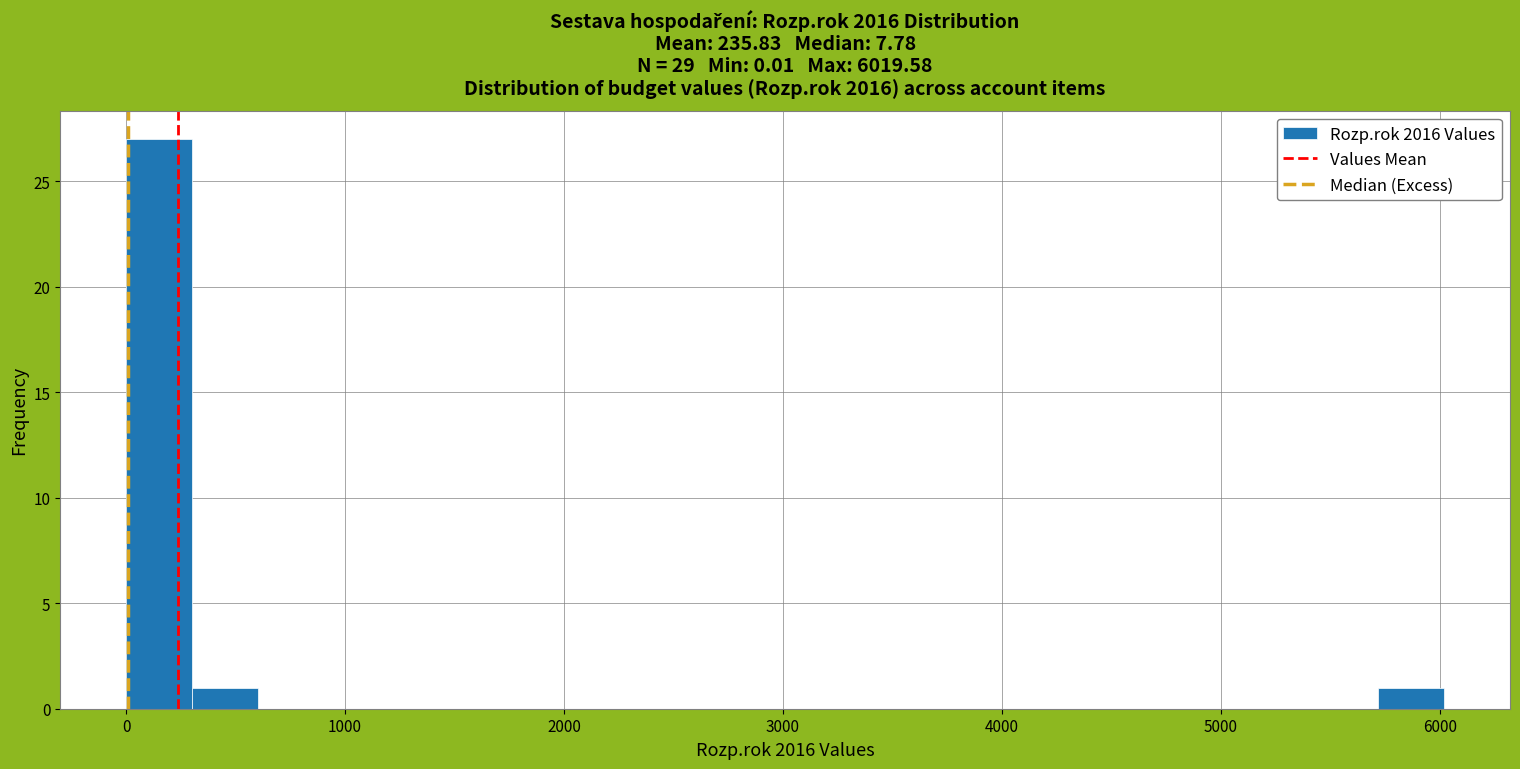

Around what value on the x-axis is the tallest bar? Give the approximate position of its centre, as read against the axis.

200